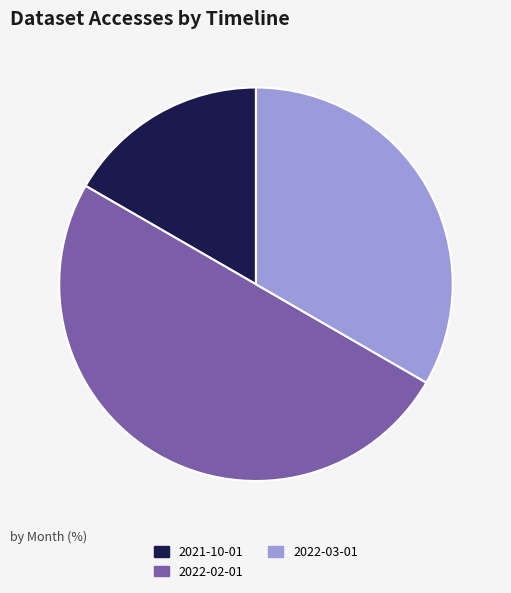

Approximately how many times larger is the value at 2021-10-01 compared to 2022-02-01?

0.3